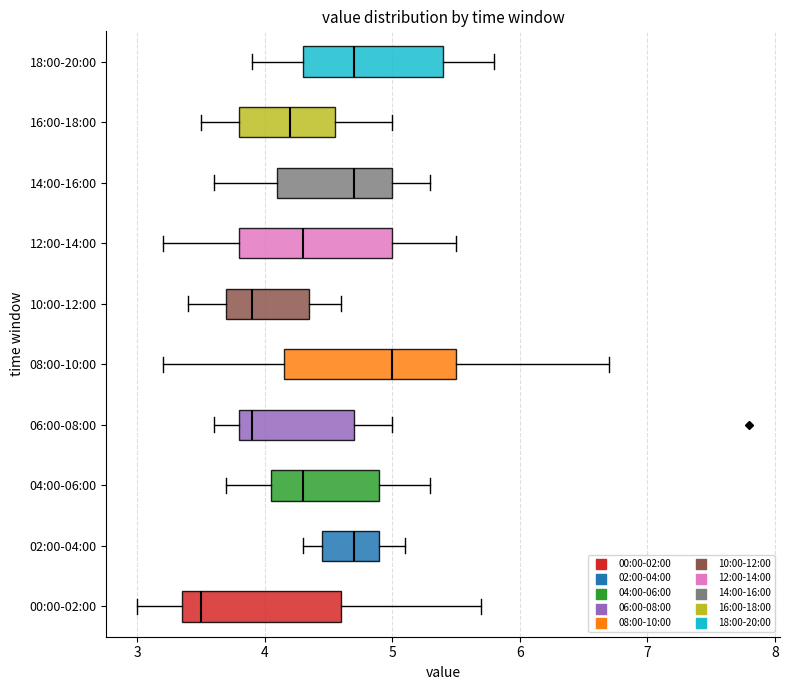

Reading bottom to top, read every box against the x-axis: the position of its median line, the range the box covers, and the ends of its whiskers. The values are not printed on the chart, so give them approximately, as read against the axis.

00:00-02:00: median 3.5, box 3.4 to 4.6, whiskers 3.0 to 5.7
02:00-04:00: median 4.7, box 4.5 to 4.9, whiskers 4.3 to 5.1
04:00-06:00: median 4.3, box 4.1 to 4.9, whiskers 3.7 to 5.3
06:00-08:00: median 3.9, box 3.8 to 4.7, whiskers 3.6 to 5.0
08:00-10:00: median 5.0, box 4.2 to 5.5, whiskers 3.2 to 6.7
10:00-12:00: median 3.9, box 3.7 to 4.4, whiskers 3.4 to 4.6
12:00-14:00: median 4.3, box 3.8 to 5.0, whiskers 3.2 to 5.5
14:00-16:00: median 4.7, box 4.1 to 5.0, whiskers 3.6 to 5.3
16:00-18:00: median 4.2, box 3.8 to 4.6, whiskers 3.5 to 5.0
18:00-20:00: median 4.7, box 4.3 to 5.4, whiskers 3.9 to 5.8